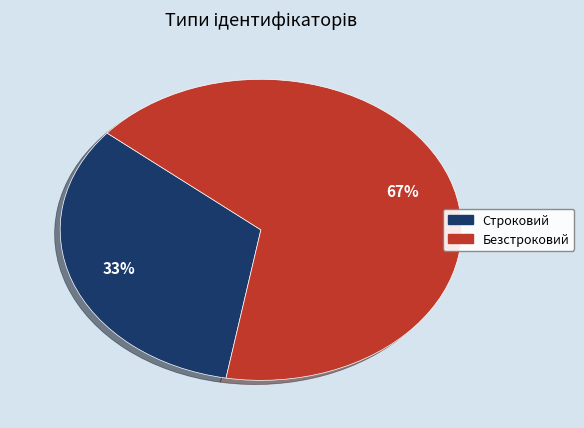

To the nearest percent, what percentage of the pie is Безстроковий?

67%